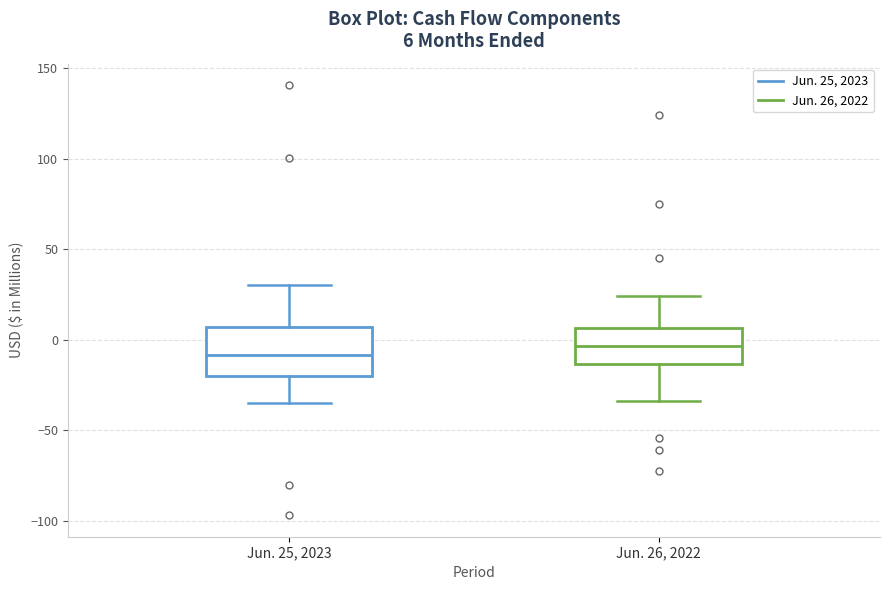

Comparing the boxes themselves (not the whiskers), which one is the tallest?

Jun. 25, 2023